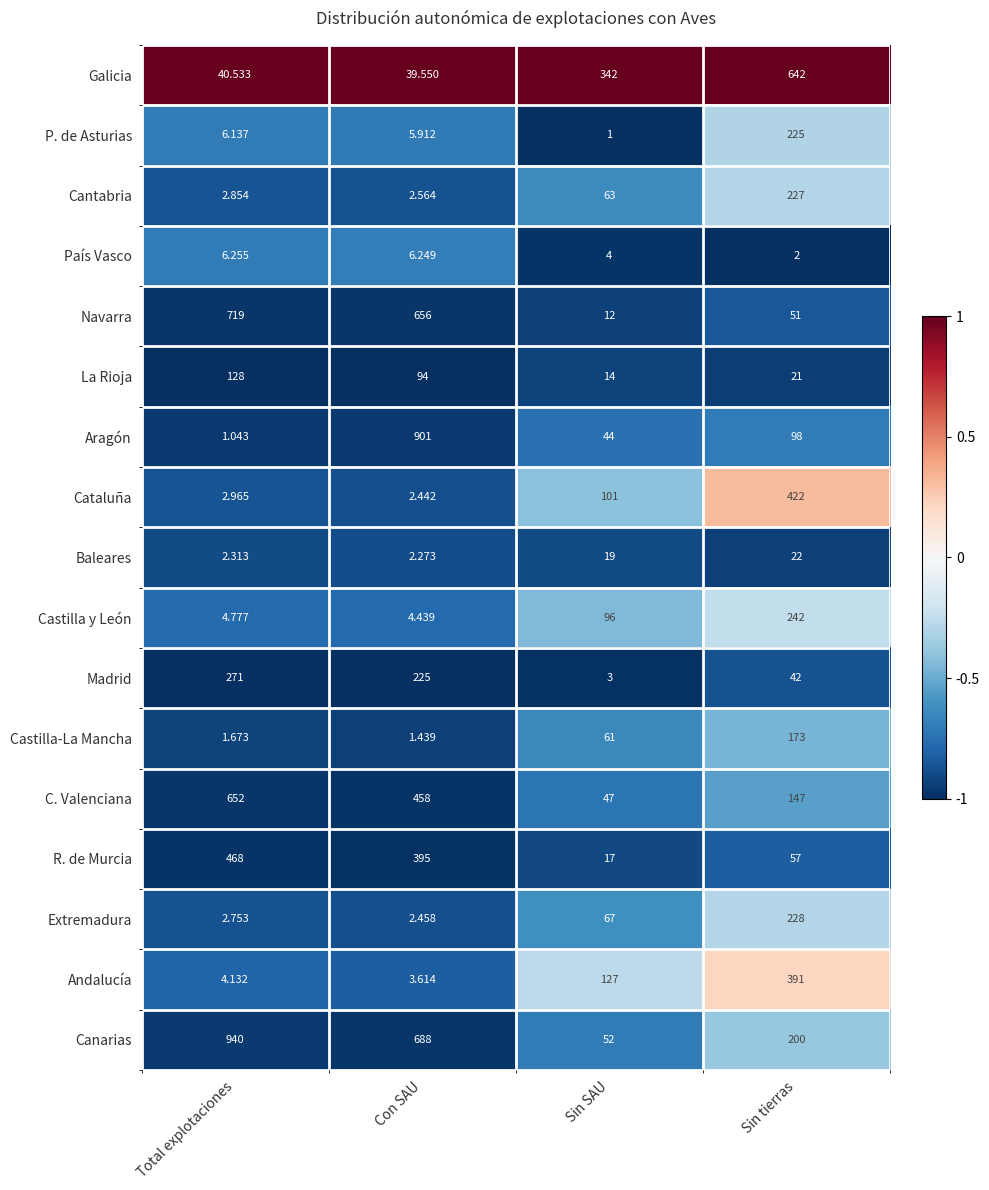

At which label does P. de Asturias first exceed 6?

Total explotaciones